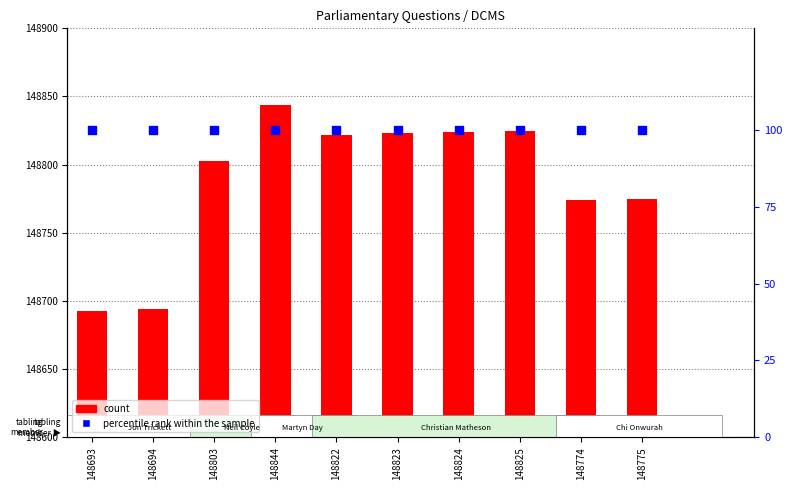

Which series has the largest Y range (max minus min)?

count